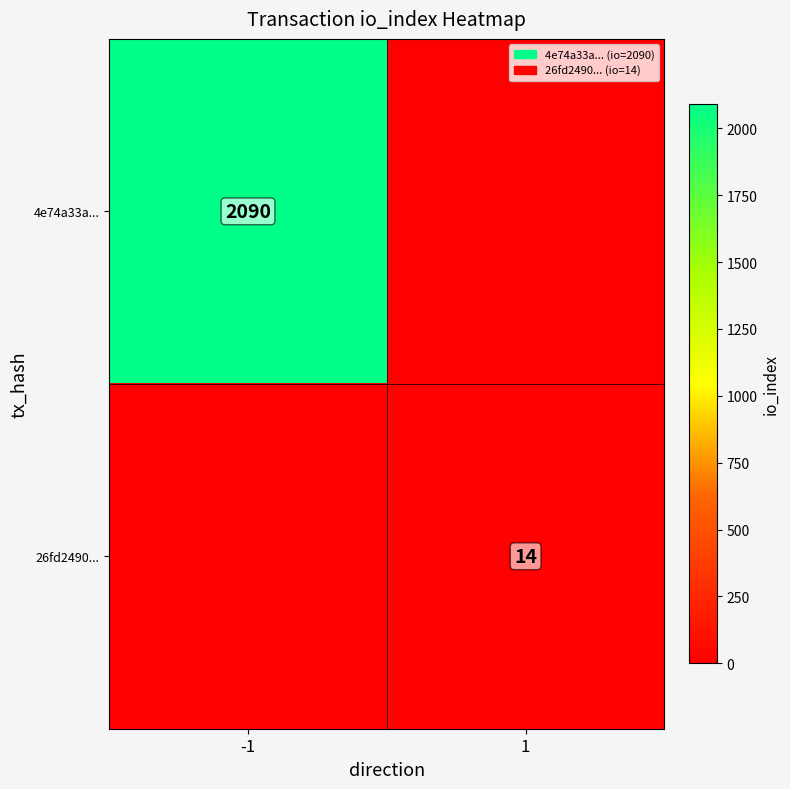

True or false: 26fd2490... has a value of 8 at 1.

False